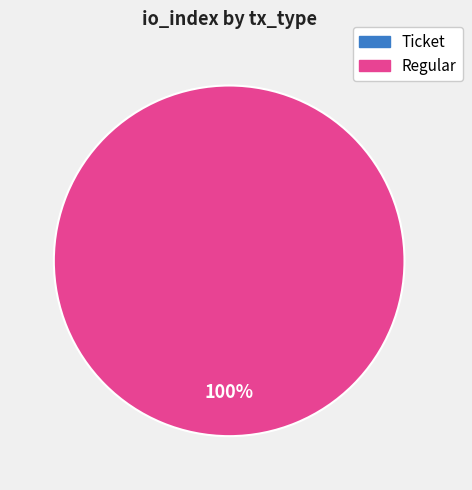

To the nearest percent, what is the difference between the Ticket and Regular slice percentages?

100%